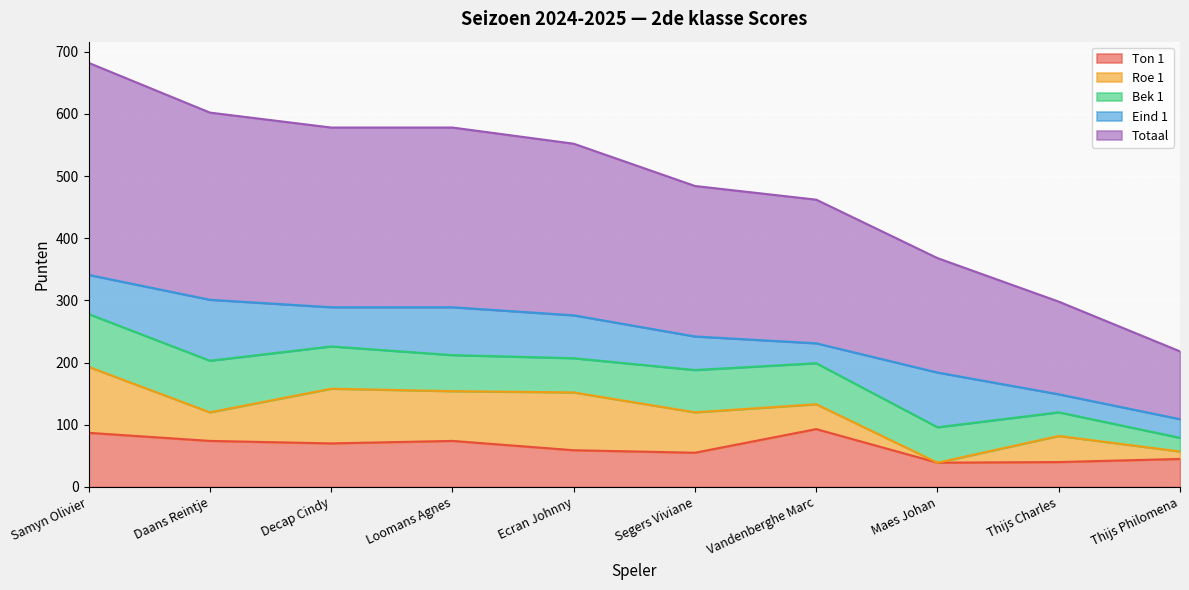

Where do Roe 1 and Eind 1 first cross each other?

Samyn Olivier and Daans Reintje